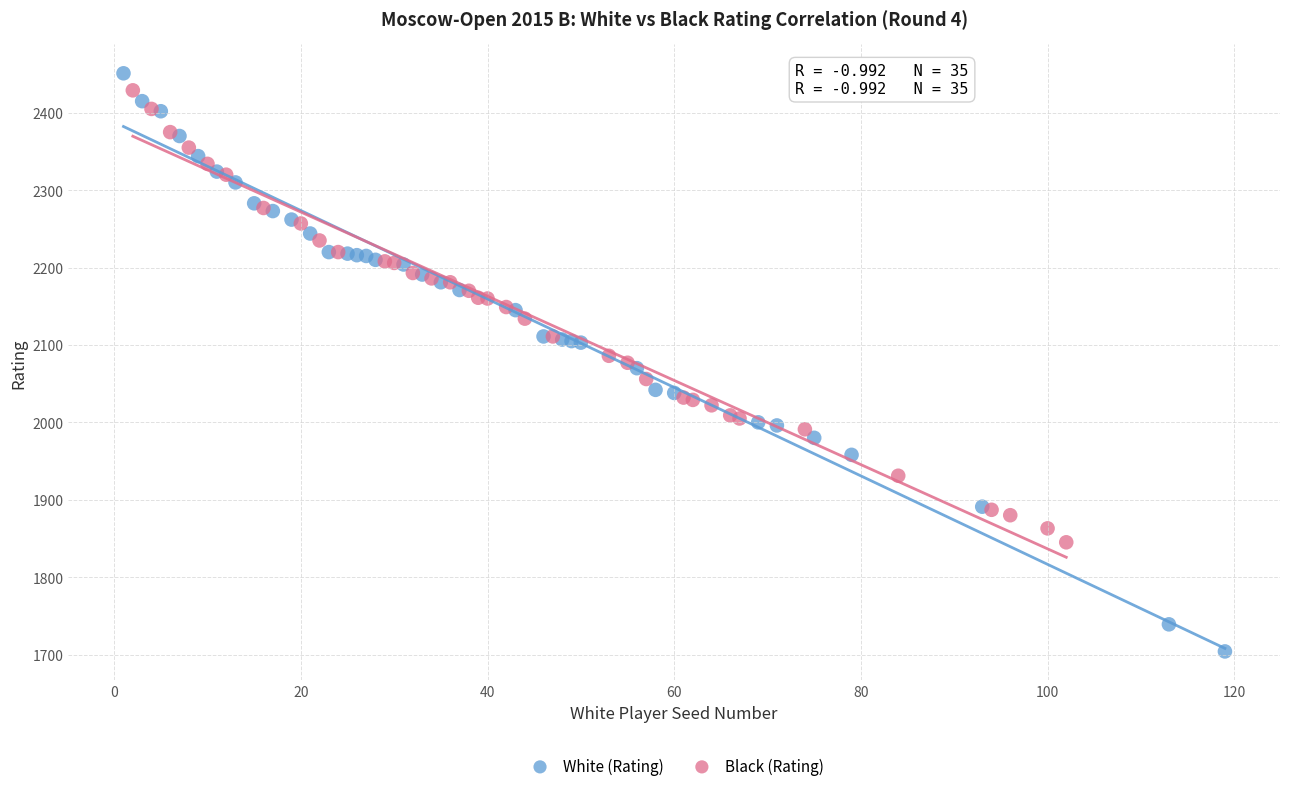

Which series reaches the minimum Y coordinate?

White (Rating)